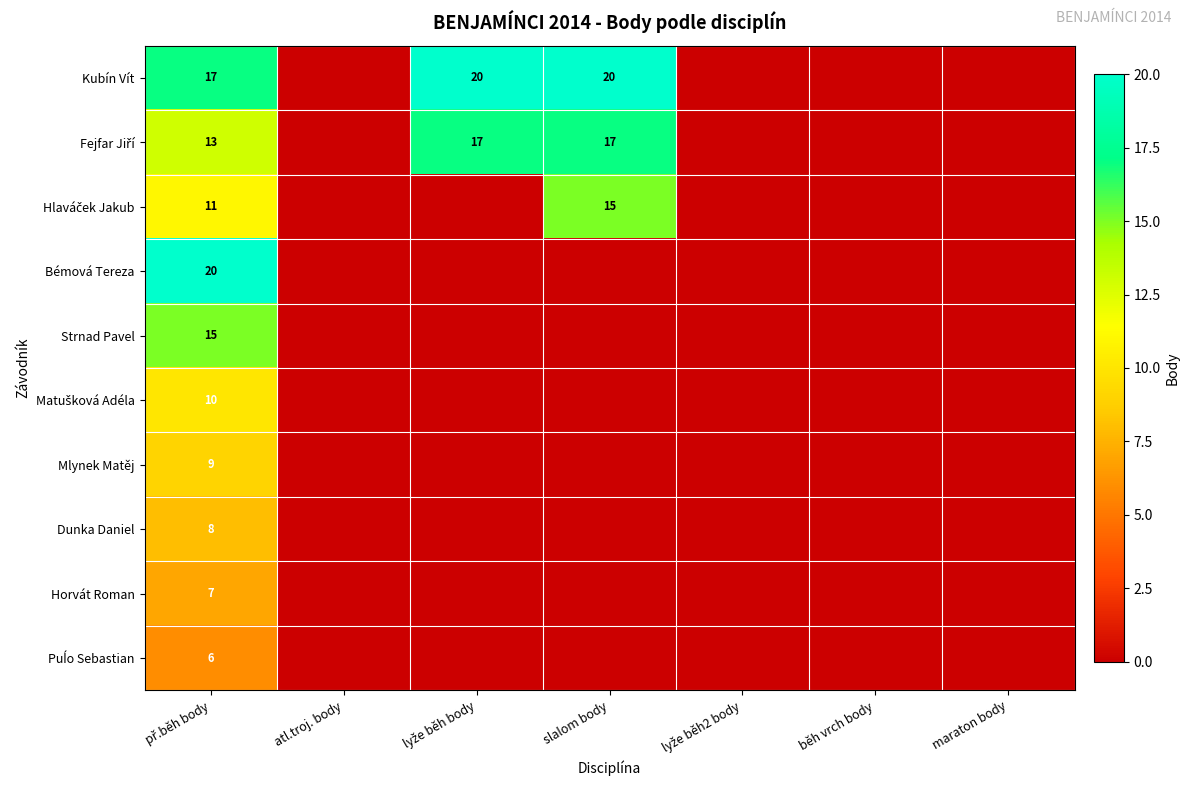

What is the maximum value shown in the chart?

20.0